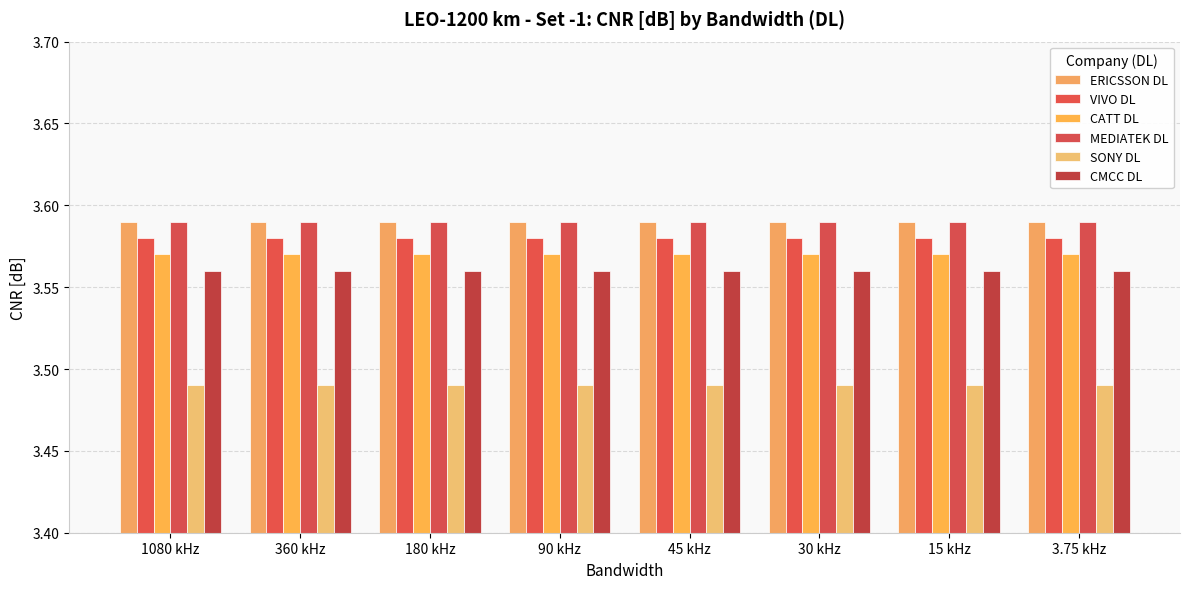

What is the value of the CMCC DL bar at the 6th from the left?

3.6